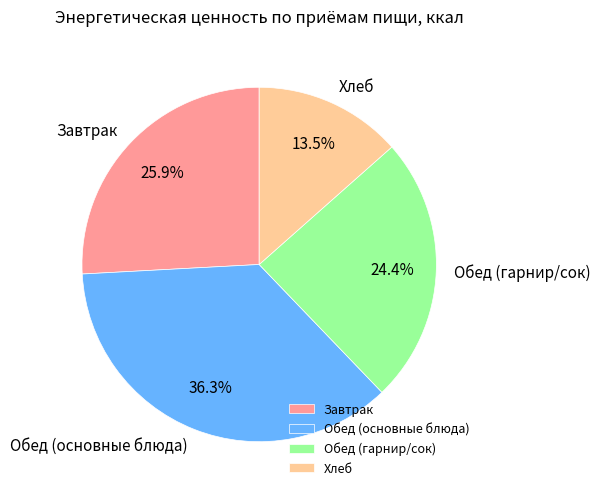

Is there any slice that represents more than half of the pie?

No